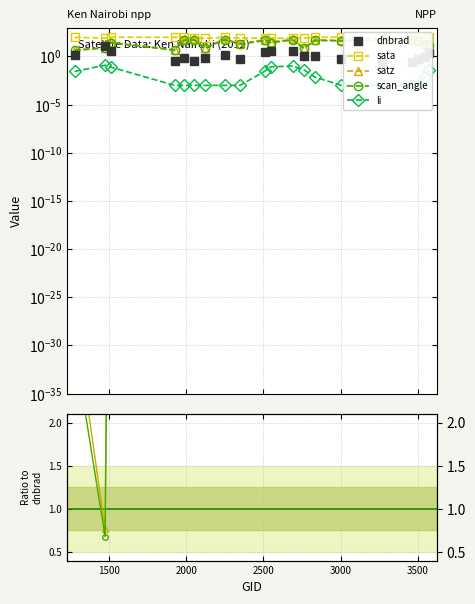

Does the chart have visible grid lines?

Yes